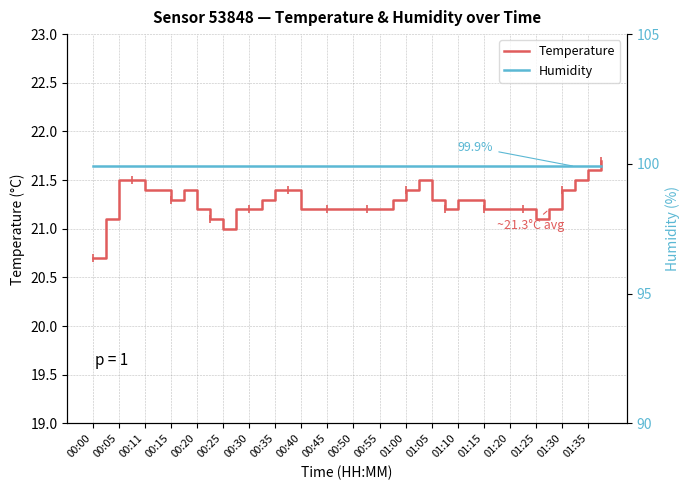

Which series has the largest total across all categories?

Humidity